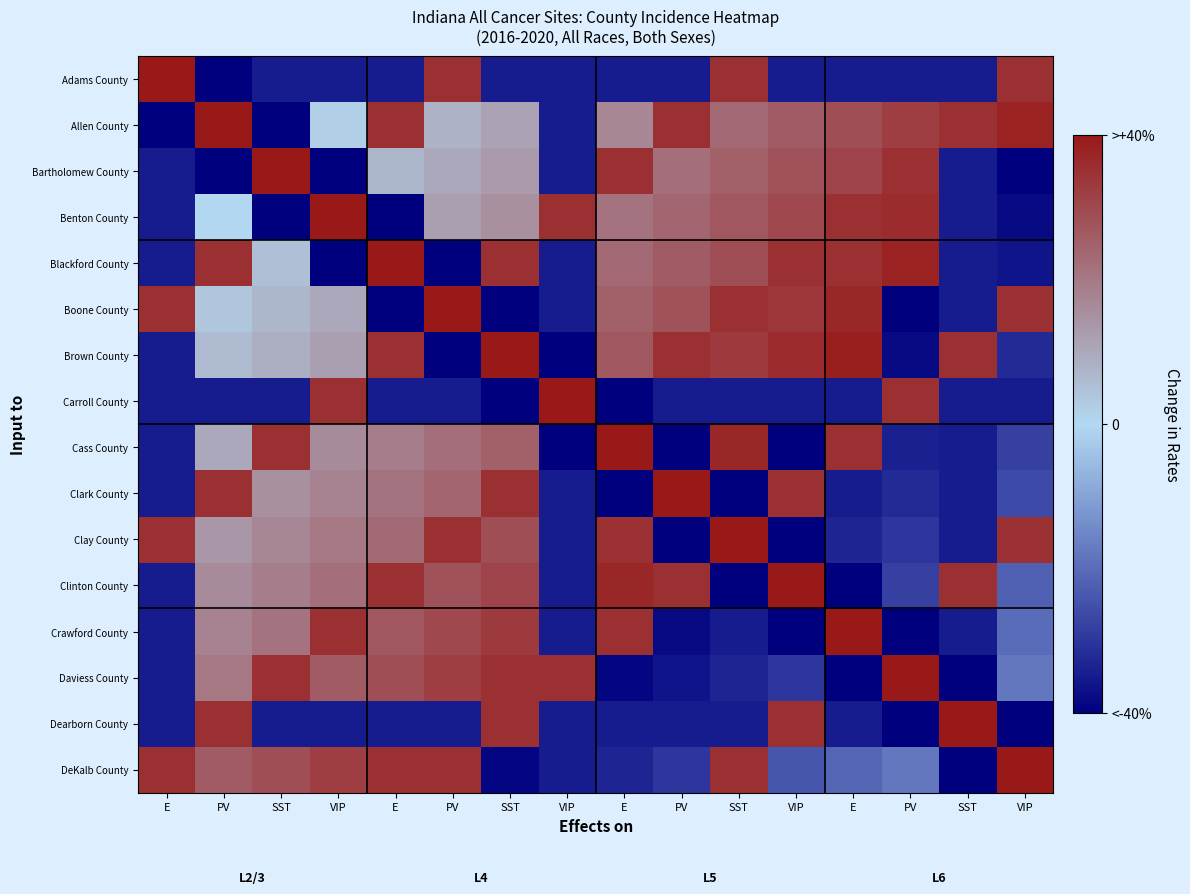

Which series has the largest range (max minus min)?

Adams County